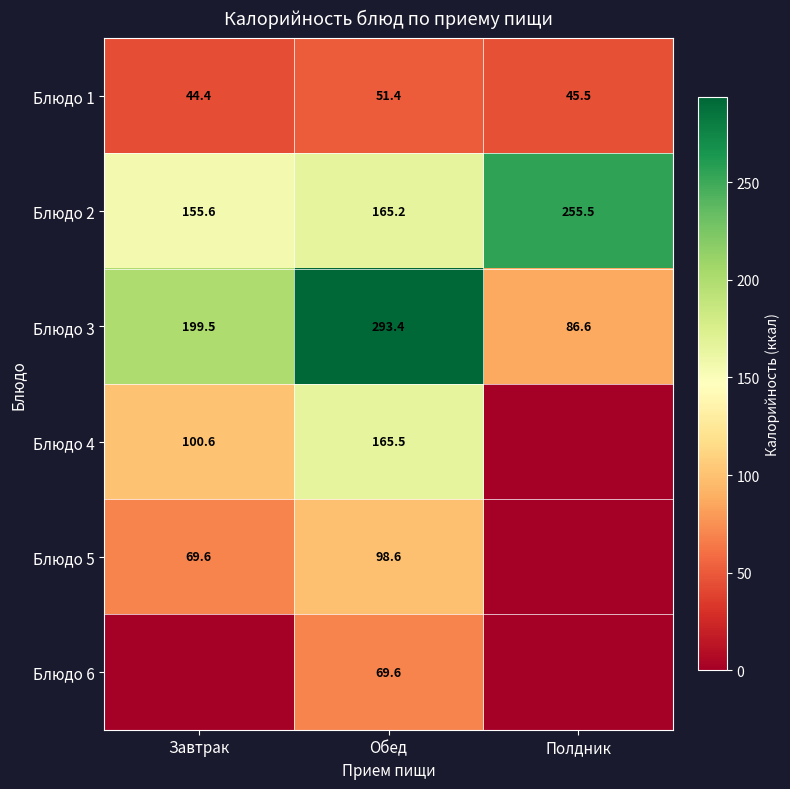

At Обед, list the series in order from largest to smallest.

Блюдо 3, Блюдо 4, Блюдо 2, Блюдо 5, Блюдо 6, Блюдо 1